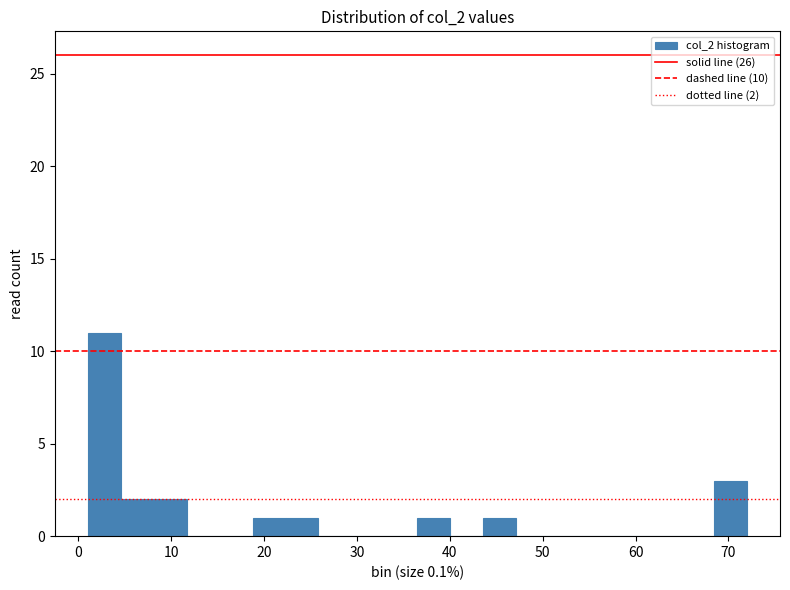

Read against the x-axis, roughly where is the centre of the tallest bar?

3